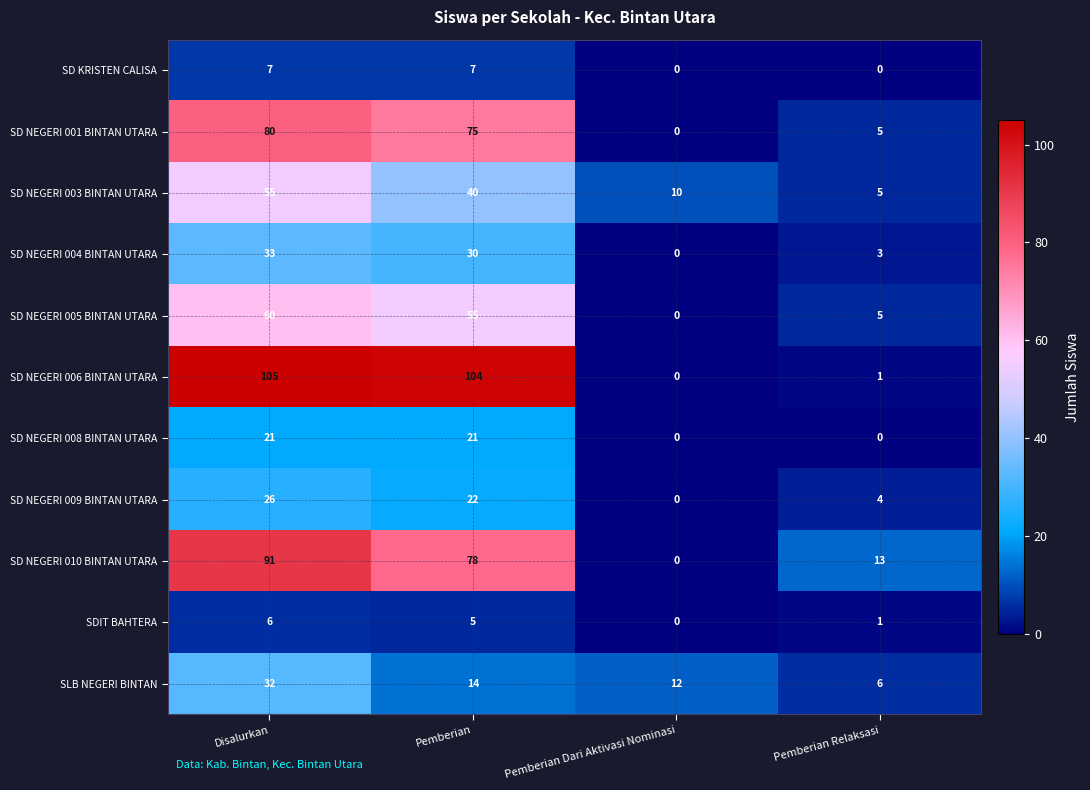

Which series changed the most between Pemberian and Pemberian Dari Aktivasi Nominasi?

SD NEGERI 006 BINTAN UTARA